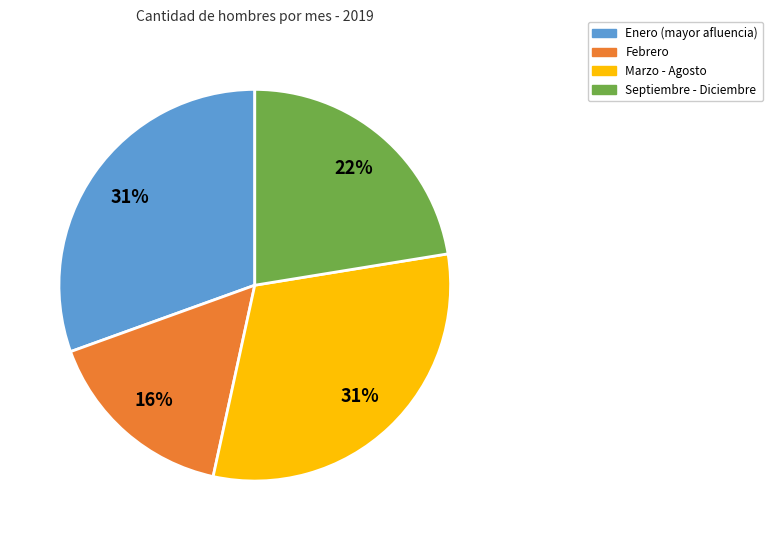

How many slices are in this pie chart?

4